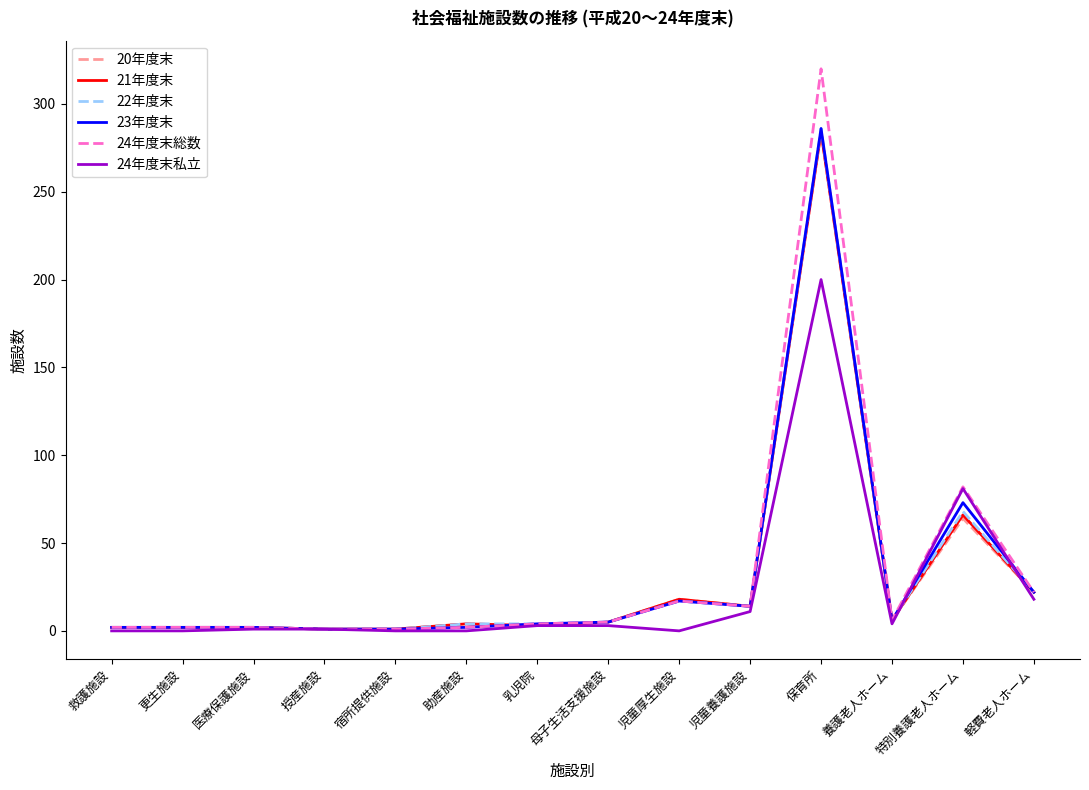

What are all the series names shown in the legend?

20年度末, 21年度末, 22年度末, 23年度末, 24年度末総数, 24年度末私立